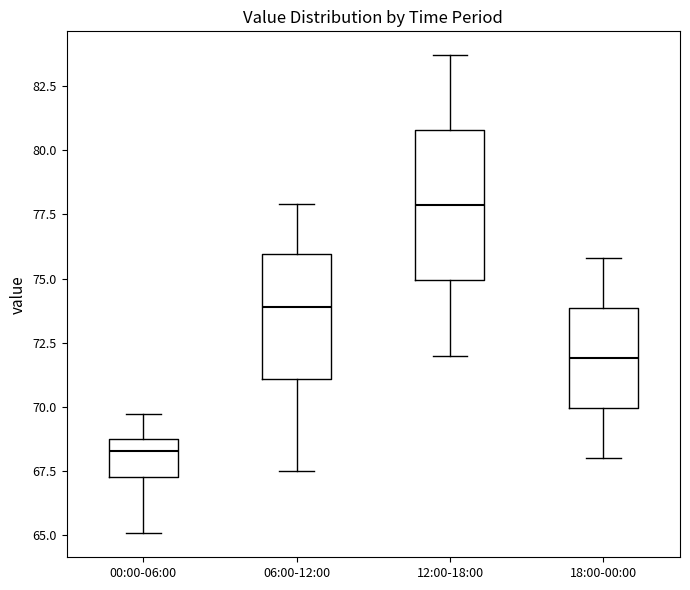

Reading left to right, transcribe this box plot: for each box, give where its median line is, the range the box spans, and where its two whiskers end, as read against the y-axis. The values are not printed on the chart, so give them approximately, as read against the axis.

00:00-06:00: median 68.5, box 67.5 to 69.0, whiskers 65.0 to 69.5
06:00-12:00: median 74.0, box 71.0 to 76.0, whiskers 67.5 to 78.0
12:00-18:00: median 78.0, box 75.0 to 81.0, whiskers 72.0 to 83.5
18:00-00:00: median 72.0, box 70.0 to 74.0, whiskers 68.0 to 76.0